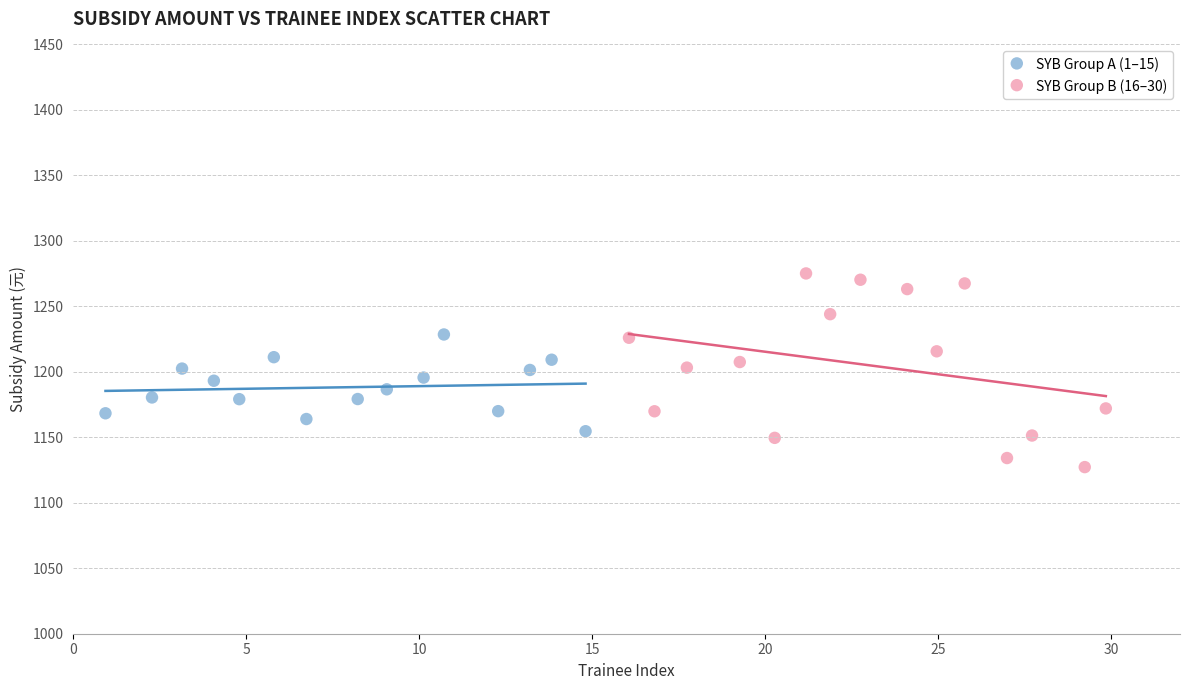

Which series contains the highest Y value?

SYB Group B (16–30)